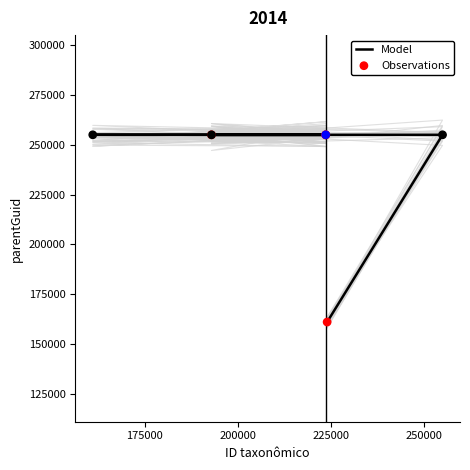

Is the value of Observations at 175000 greater than the value of Model at 6?

No